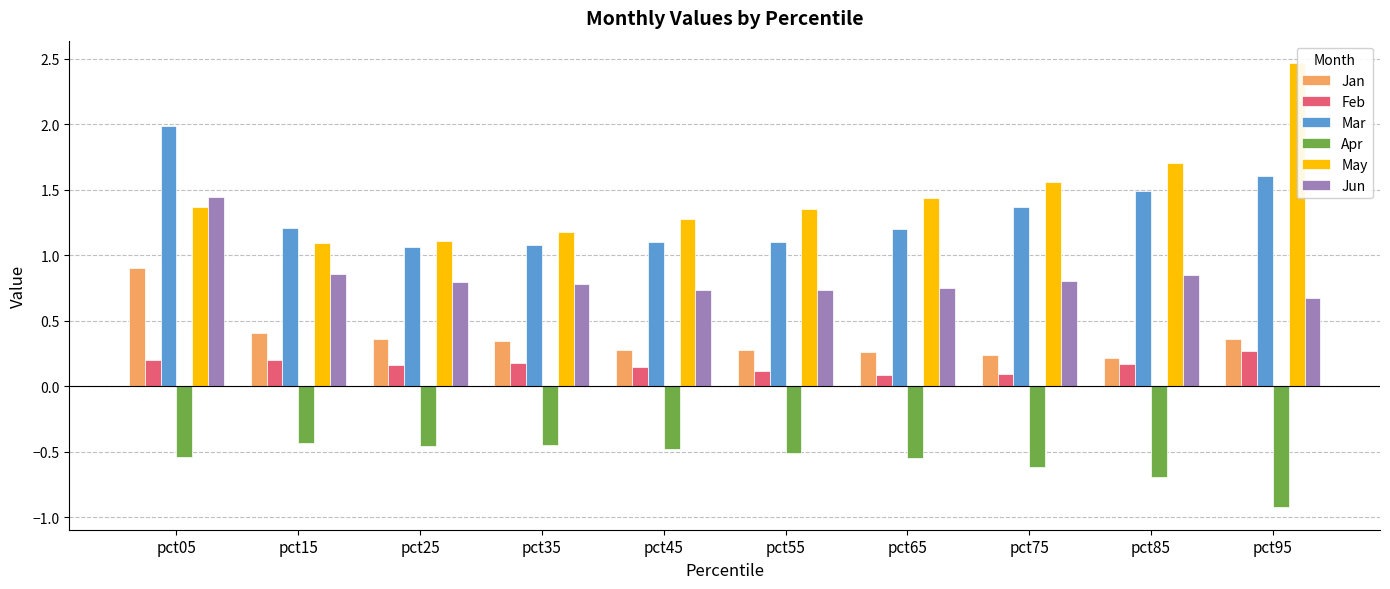

What is the total value across all series at pct85?

3.7